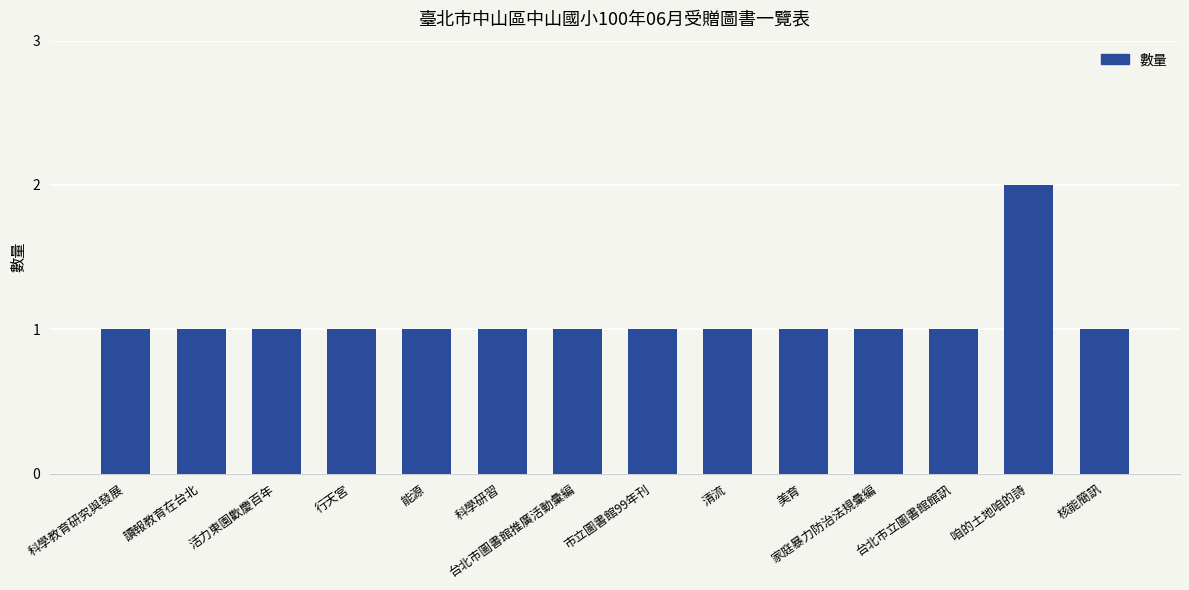

What is the label of the 14th bar from the right?

科學教育研究與發展